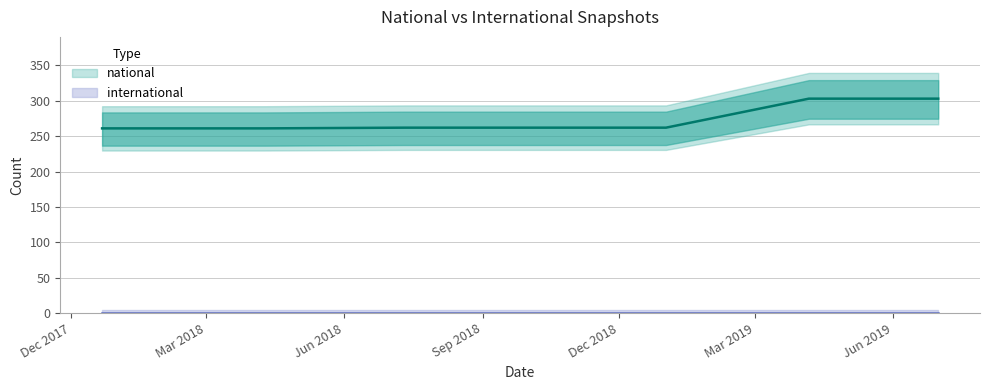

What is the change in value from 2017-12-22 to 2019-01-01?

+1